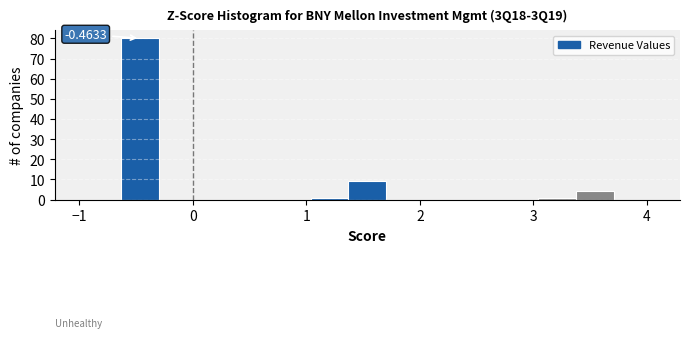

Read against the x-axis, roughly where is the centre of the tallest bar?

-0.5